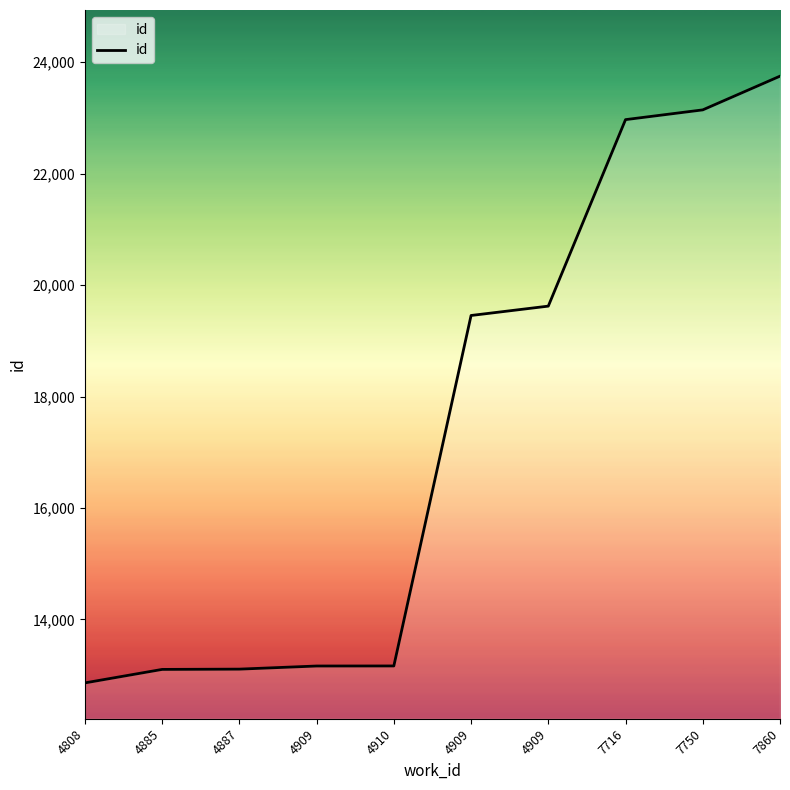

At which label does the data first exceed 19456?

4909